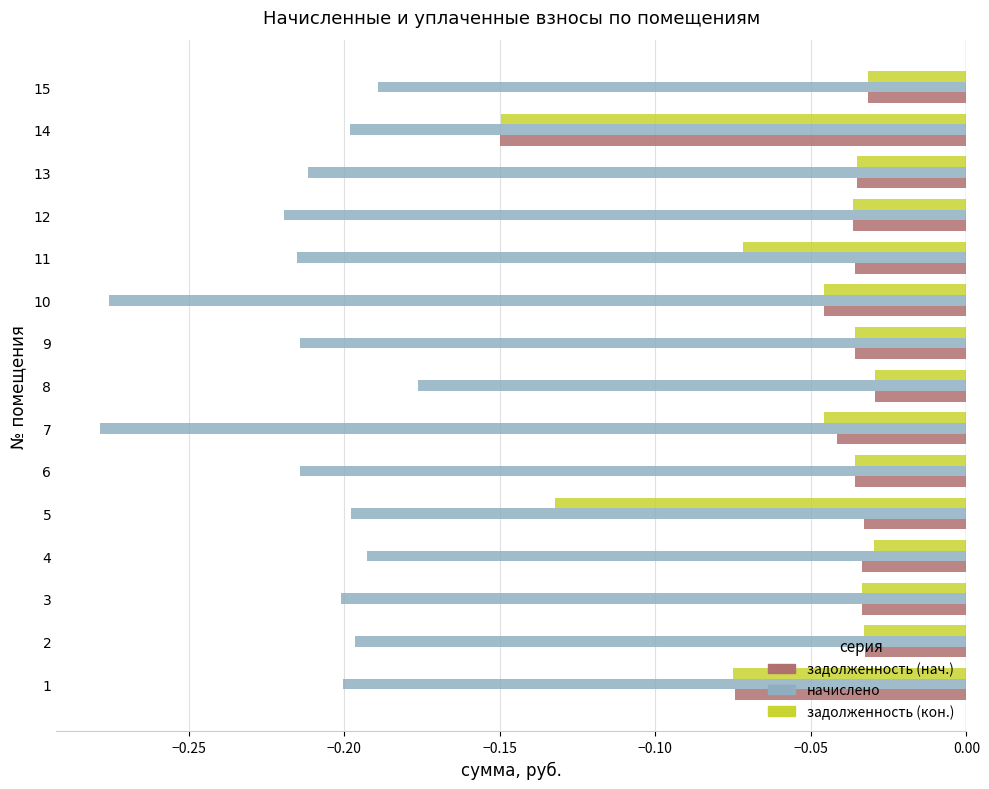

Is it true that начислено equals -0.3 at 13?

False